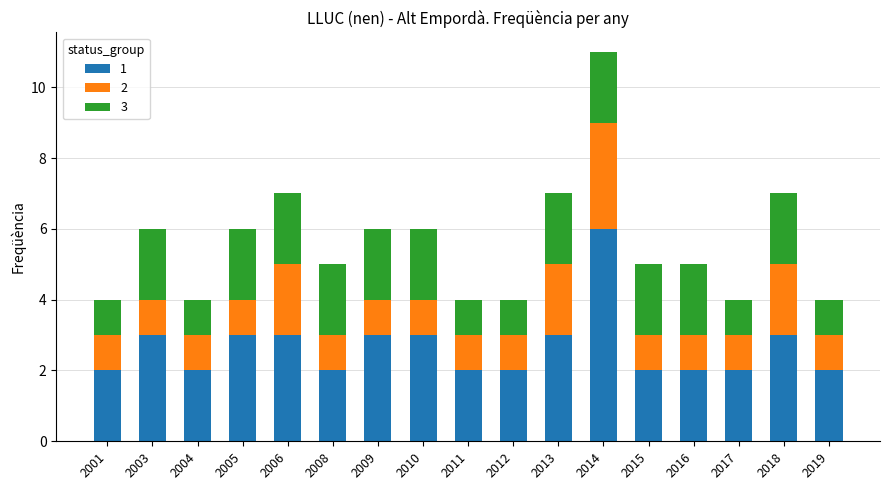

What is the total value across all series at 2013?

7